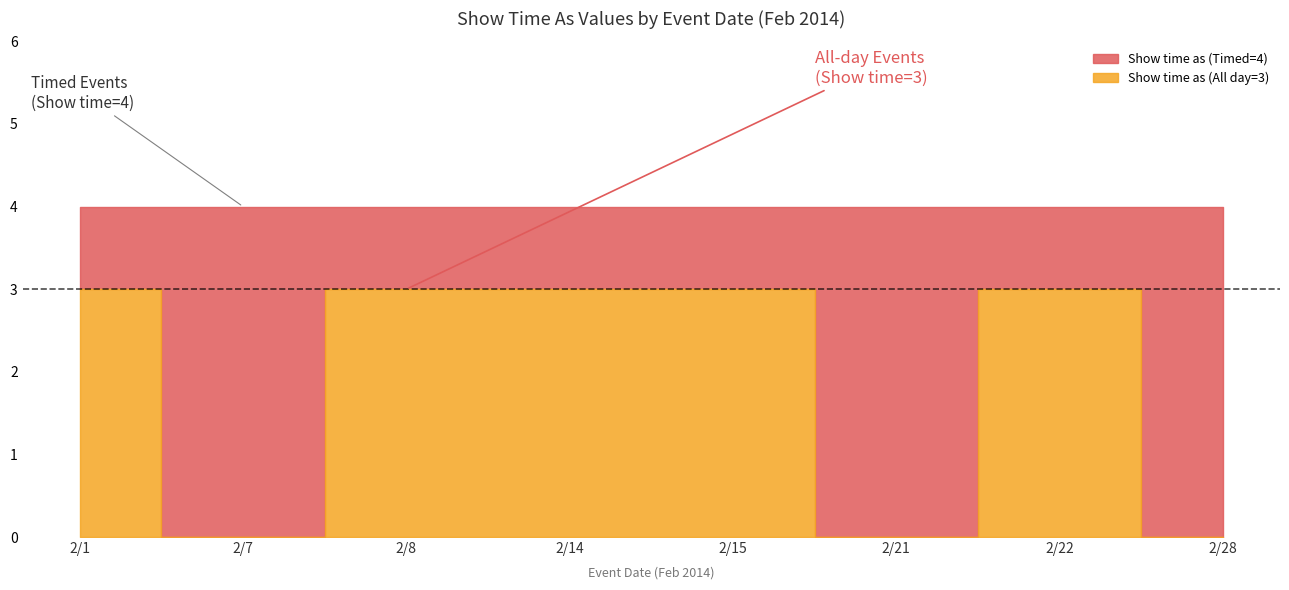

Read the Show time as (Timed) value at 2/14 Candle.

4